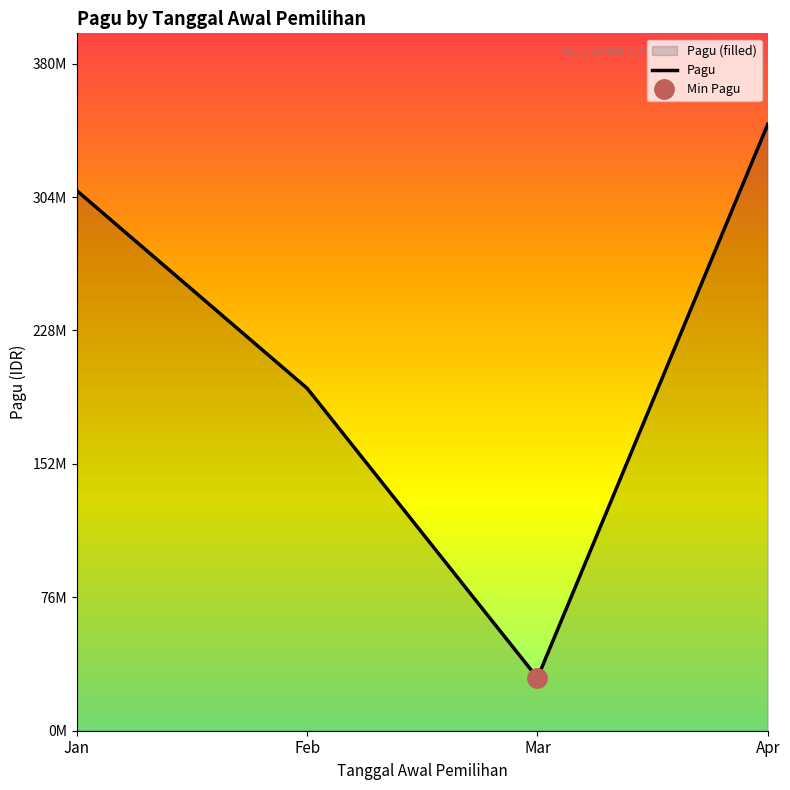

What is the smallest value displayed?

30040500